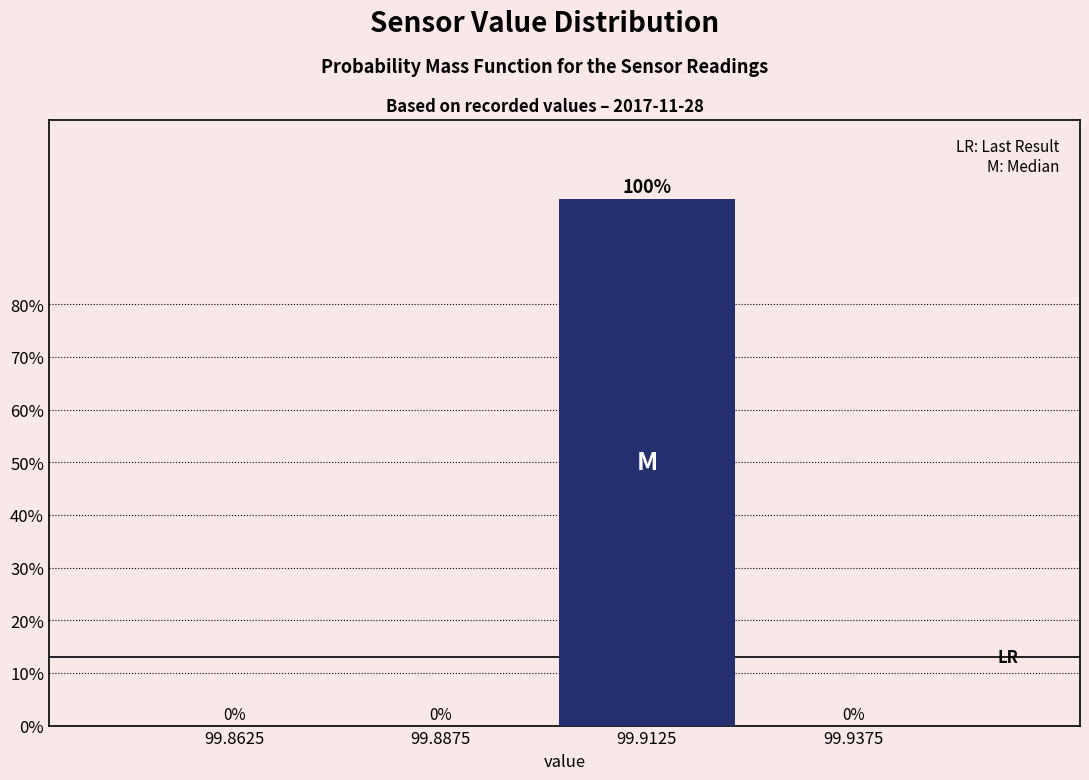

Reading left to right, transcribe this chart: for each bar, give the range it covers on the x-axis and its height.

99.850 to 99.875: 0
99.875 to 99.900: 0
99.900 to 99.925: 100
99.925 to 99.950: 0